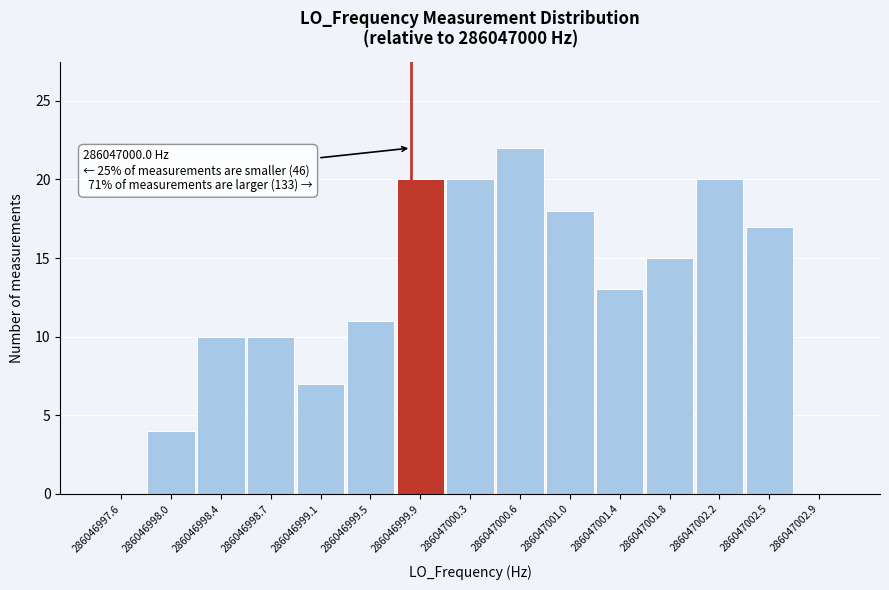

Which range on the x-axis has the tallest bar?

286047000.65 to 286047001.00